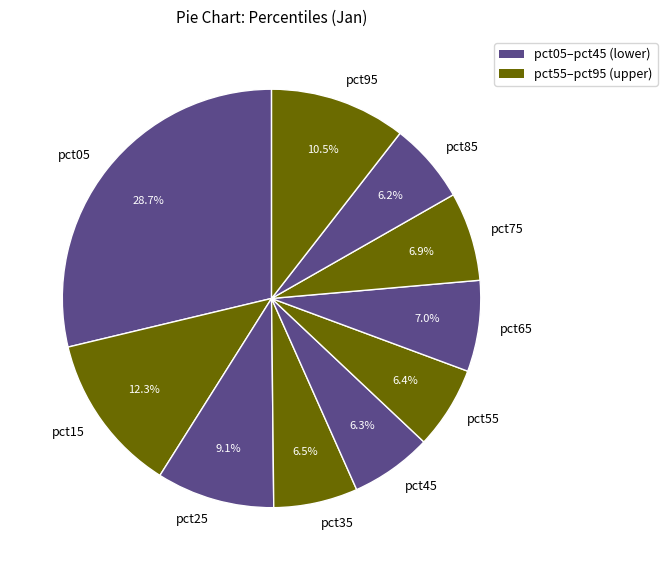

Is there any slice that represents more than half of the pie?

No